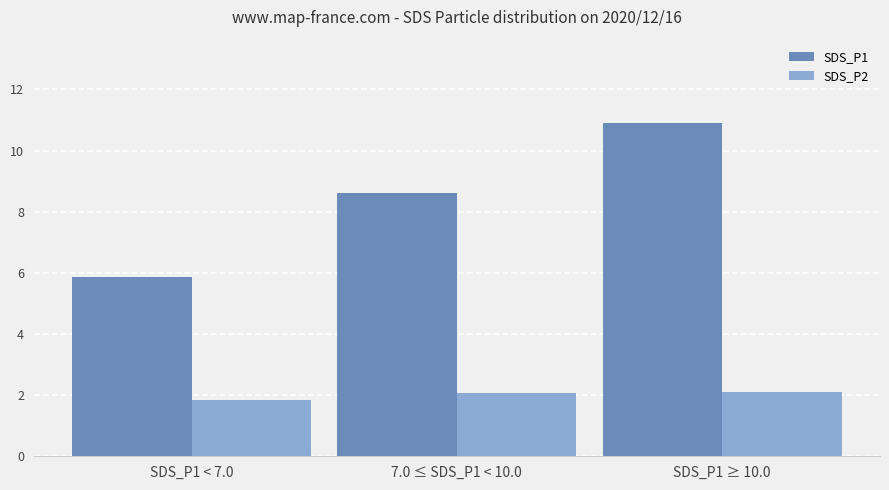

How many series are shown in this chart?

2